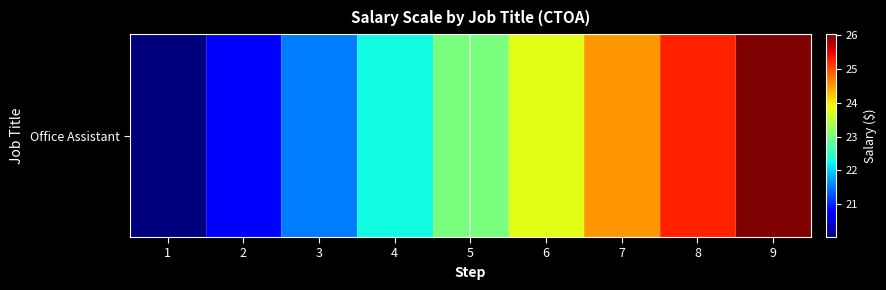

List the labels in order of value, smallest first.

1, 2, 3, 4, 5, 6, 7, 8, 9